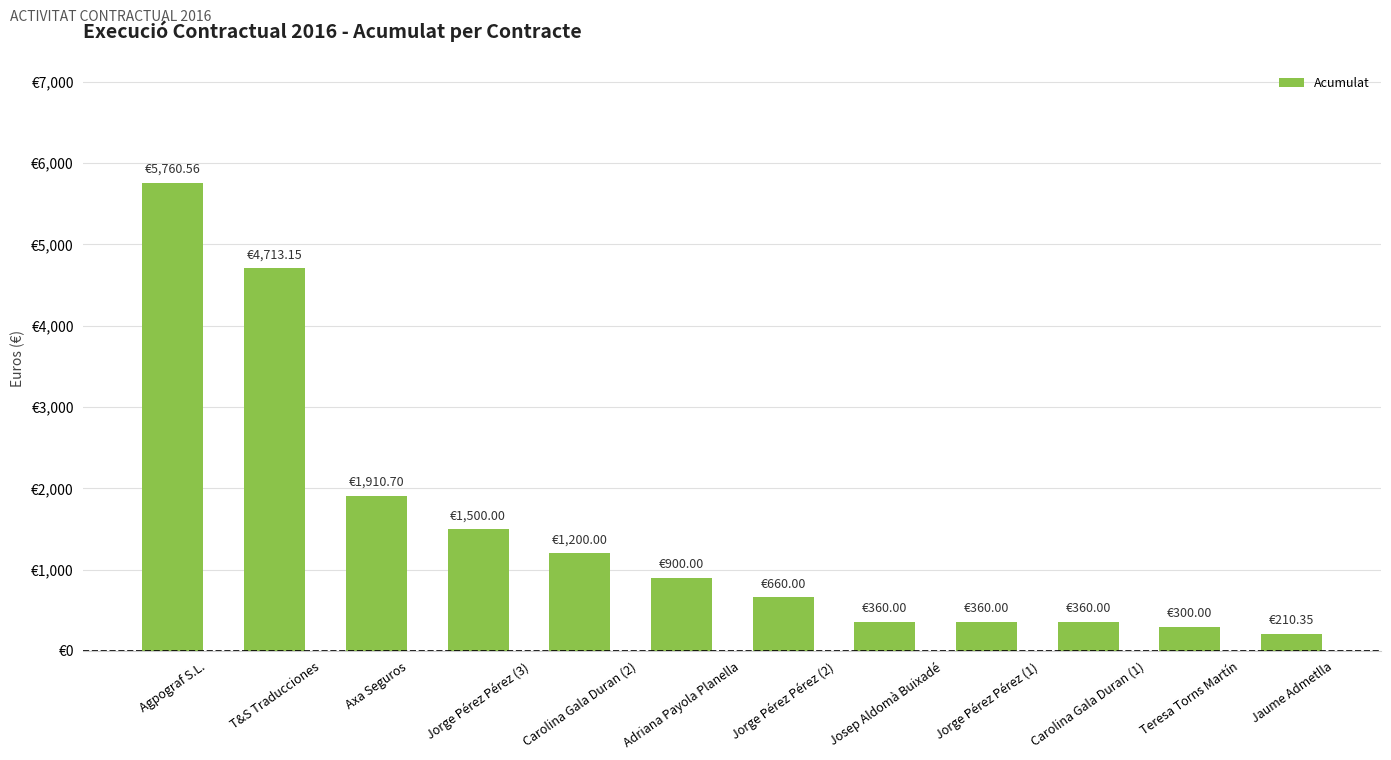

Are the bars grouped side by side (vs. stacked)?

No